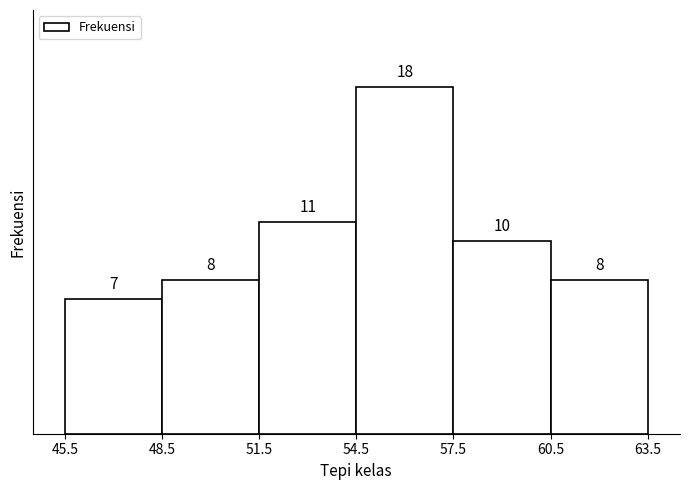

Reading left to right, transcribe this chart: for each bar, give the range it covers on the x-axis and its height.

45.5 to 48.5: 7
48.5 to 51.5: 8
51.5 to 54.5: 11
54.5 to 57.5: 18
57.5 to 60.5: 10
60.5 to 63.5: 8